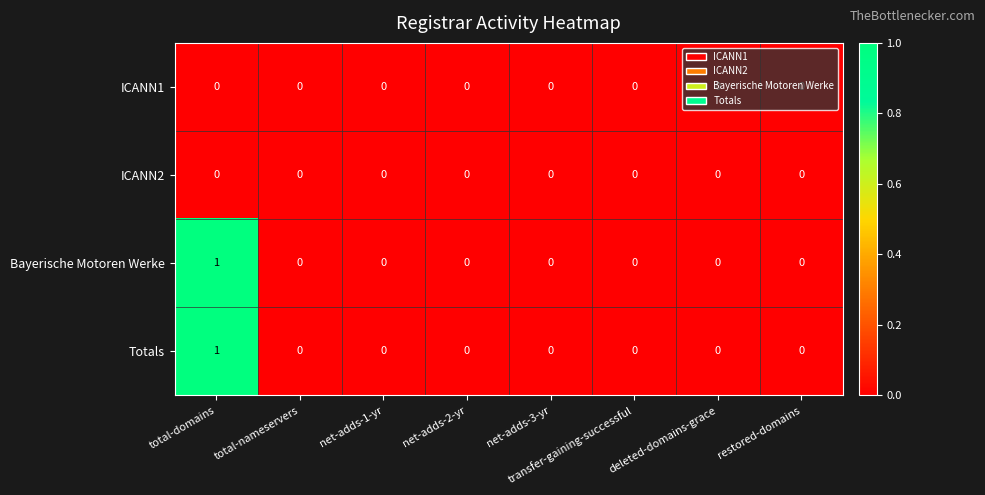

At which category is the sum across all series the highest?

total-domains